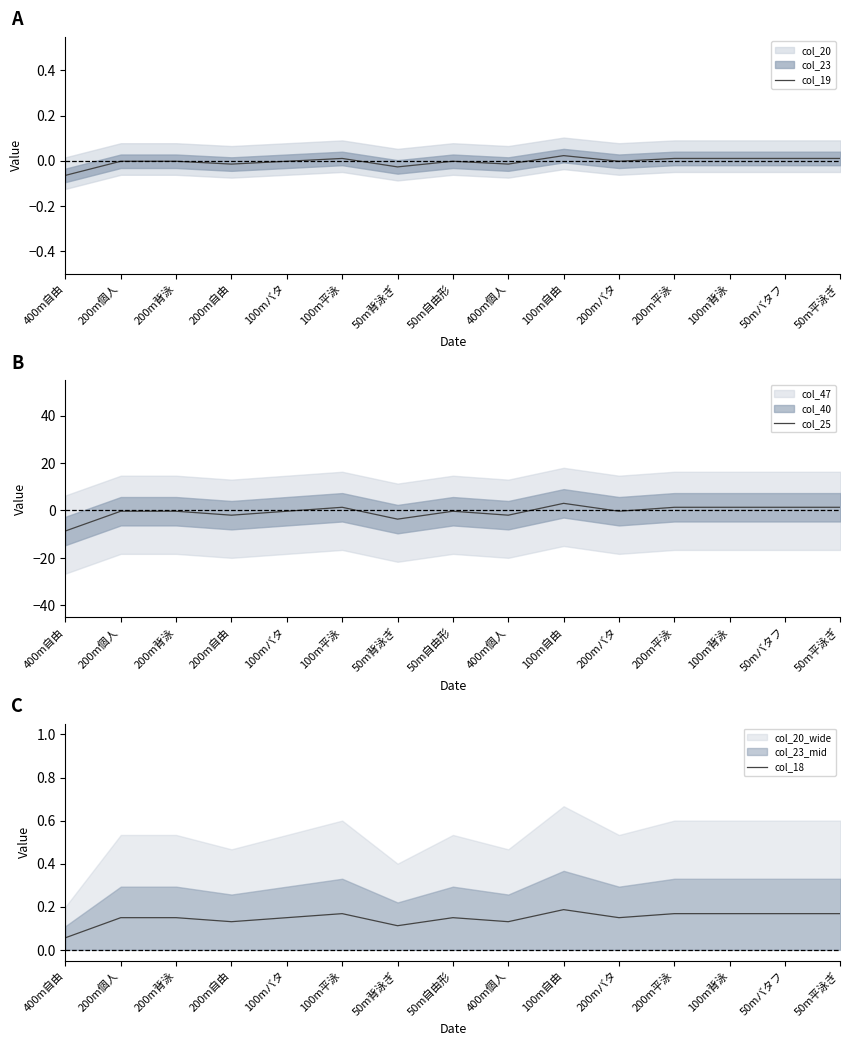

What position from the left is 50m自由形?

8